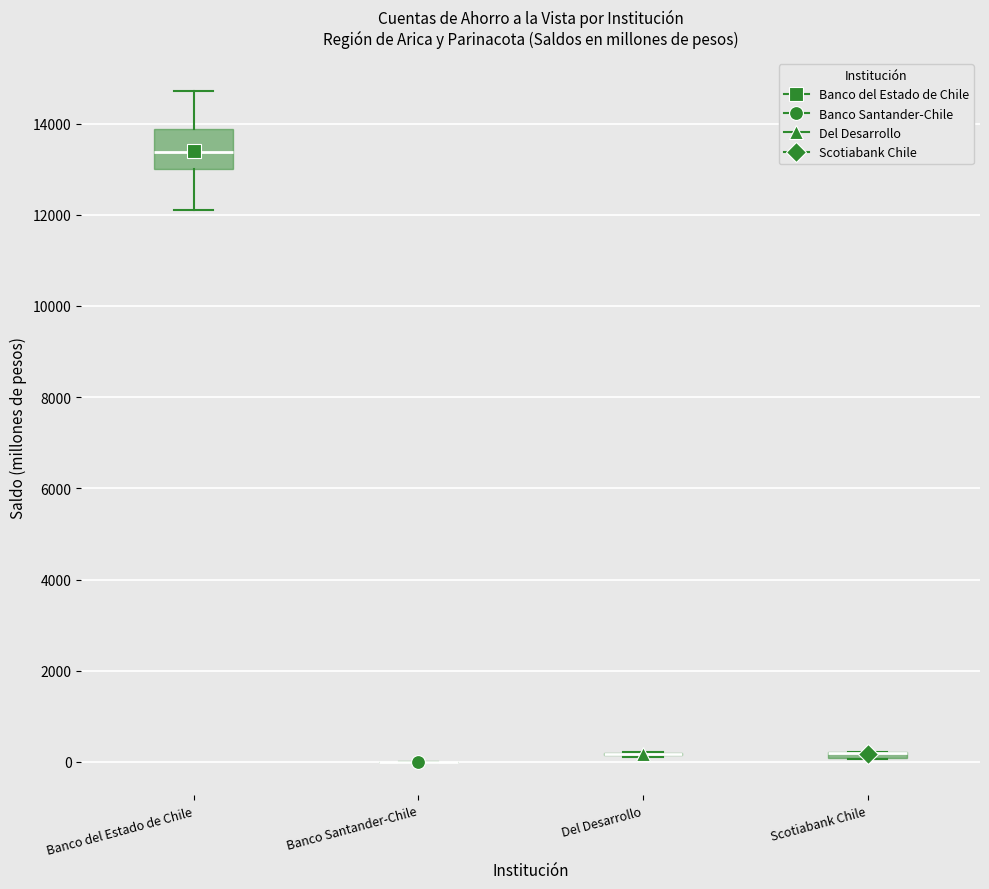

Where is the lower edge of the box for Scotiabank Chile on the y-axis? The values are not printed on the chart, so give them approximately, as read against the axis.

0